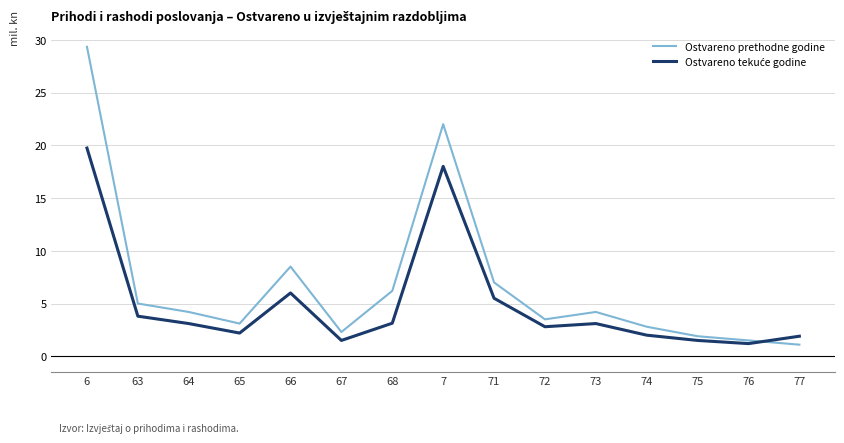

What is the total value across all series at 73?

7.3